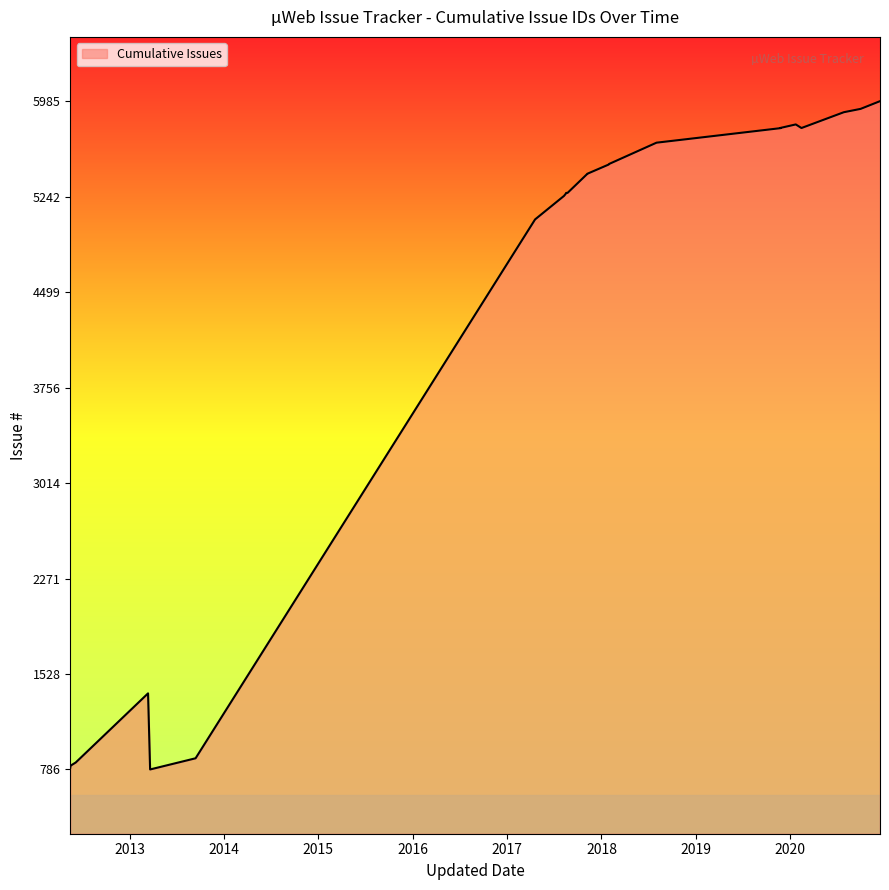

List the labels in order of value, largest first.

2020-12-14, 2020-09-30, 2020-07-27, 2019-11-25, 2020-02-14, 2020-01-23, 2019-11-25, 2018-11-21, 2018-08-02, 2018-01-30, 2018-01-29, 2017-11-07, 2017-11-07, 2017-08-23, 2017-08-17, 2017-08-17, 2017-08-17, 2017-08-17, 2017-08-09, 2017-04-19, 2013-09-13, 2013-03-13, 2012-06-06, 2012-05-16, 2012-05-16, 2012-05-16, 2012-05-16, 2013-03-21